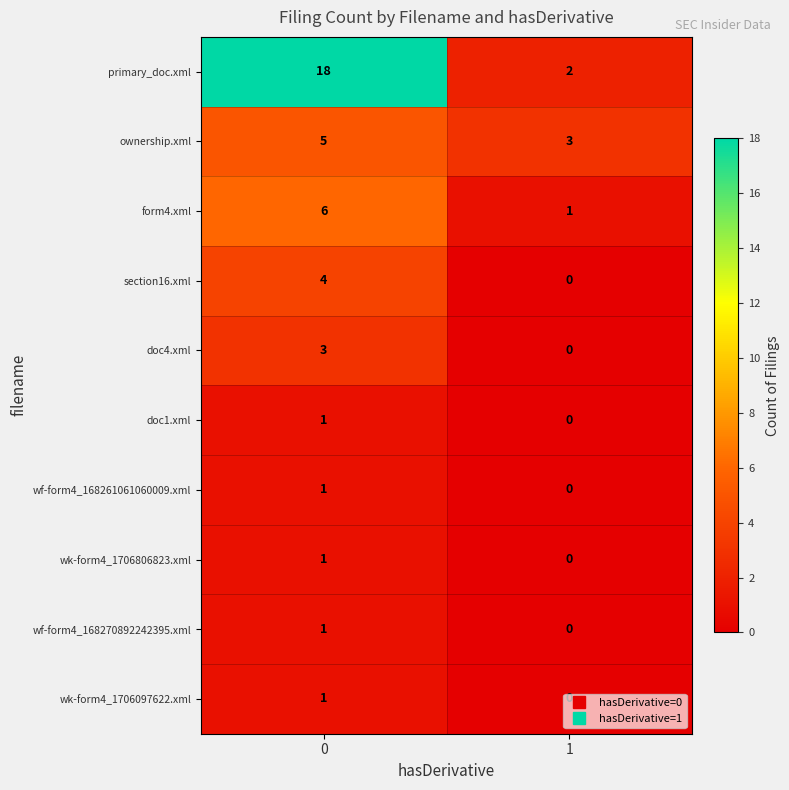

Between 0 and 1, which series saw the biggest shift?

primary_doc.xml